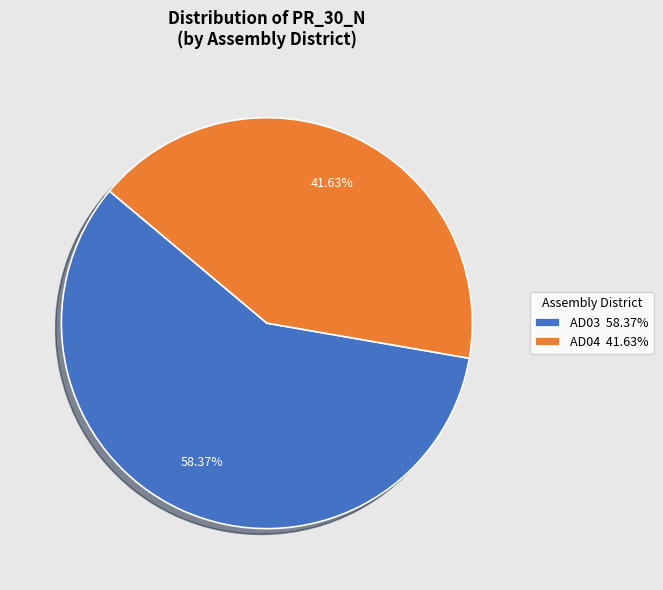

How many segments does this pie chart have?

2